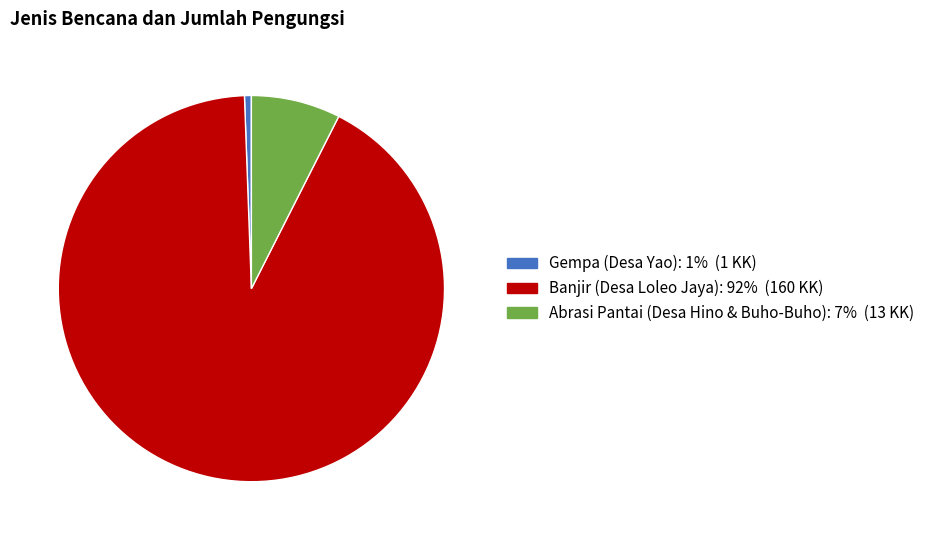

Does Gempa (Desa Yao) represent more than half of the total?

No